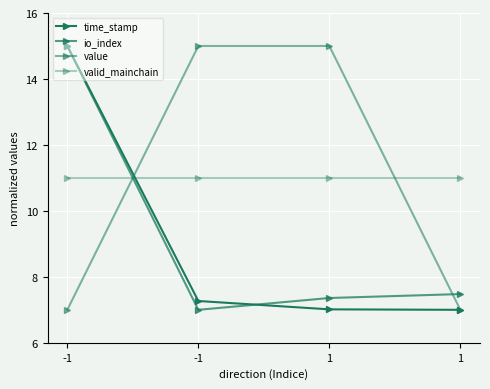

What is the value of the time_stamp point at the 3rd from the left?

7.0